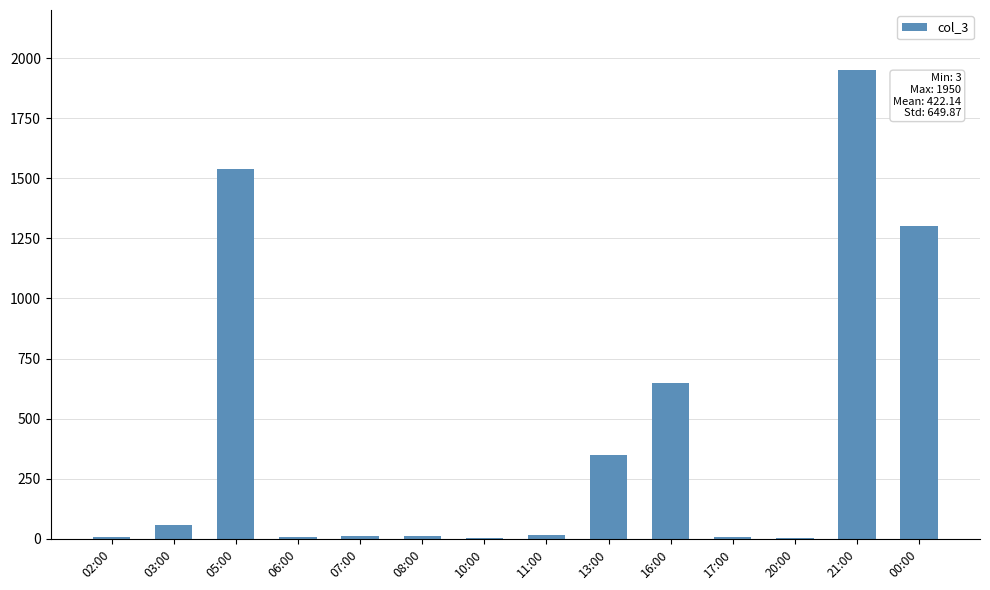

What is the ratio of the value at 11:00 to the value at 20:00?

5.0